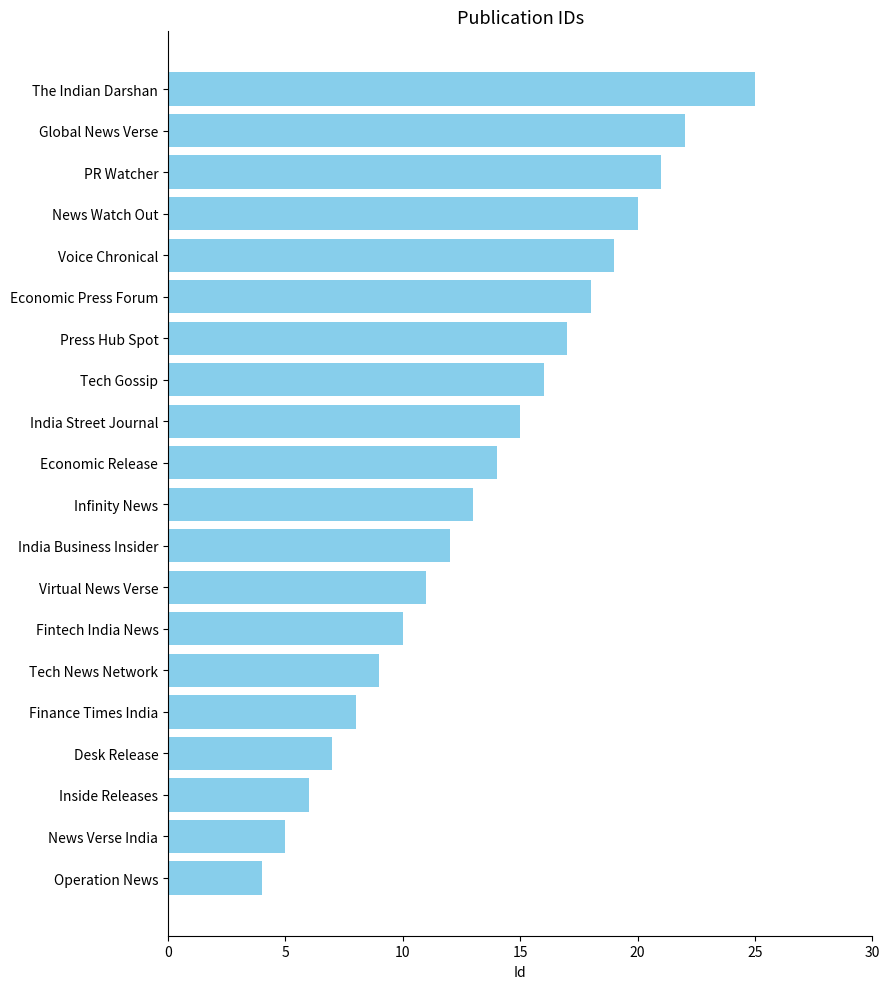

What is the ratio of the value at India Business Insider to the value at Desk Release?

1.7